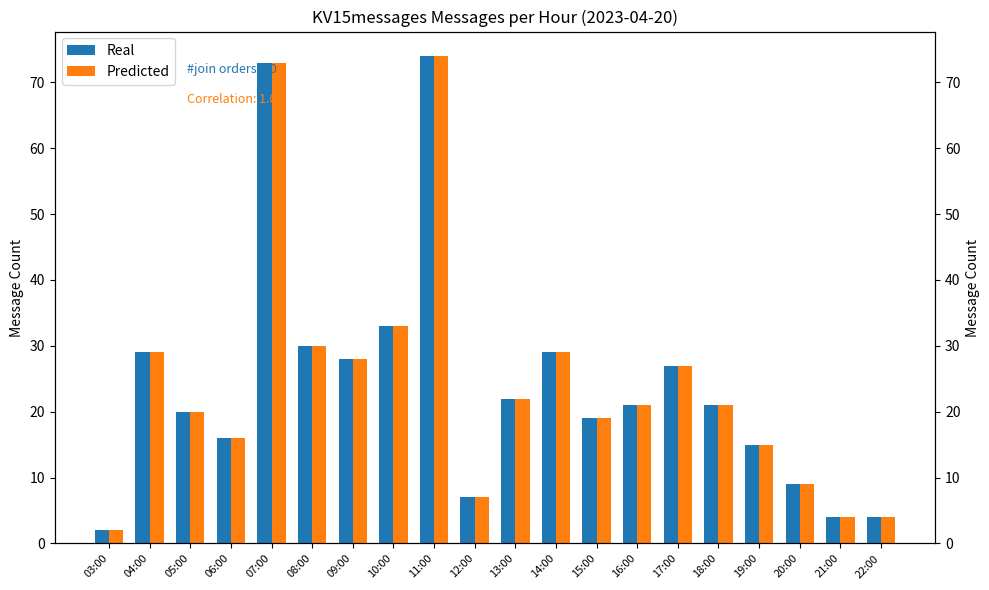

At which label does Predicted first exceed 21?

04:00